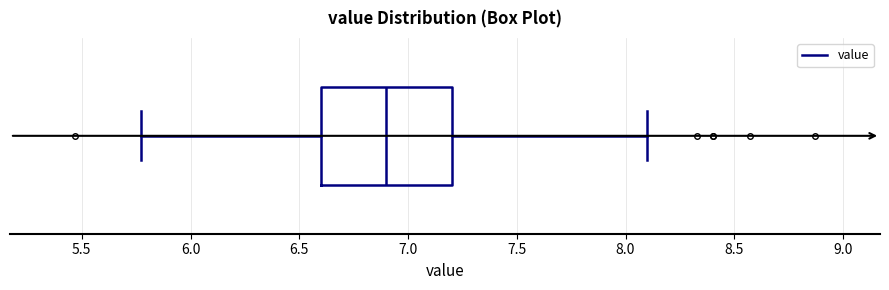

Transcribe this box plot: give where the median line is, the range the box spans, and where the two whiskers end, as read against the x-axis. The values are not printed on the chart, so give them approximately, as read against the axis.

median 6.90, box 6.60 to 7.20, whiskers 5.75 to 8.10